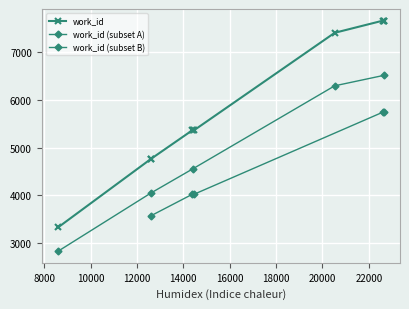

What is the lowest value of the work_id series?

3329